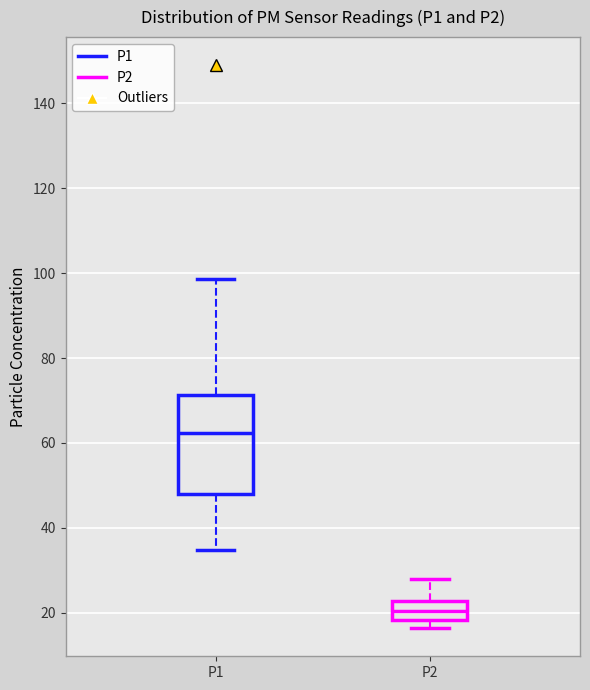

Where is the lower edge of the box for P1 on the y-axis? The values are not printed on the chart, so give them approximately, as read against the axis.

48